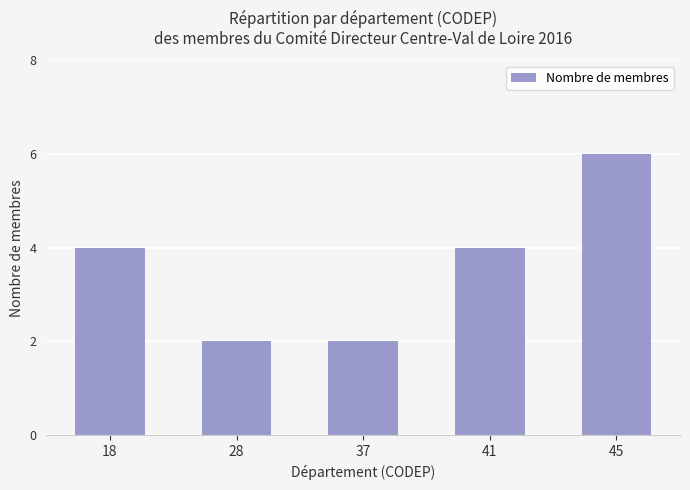

Reading right to left, transcribe all the data shown in this chart.

6	4	2	2	4